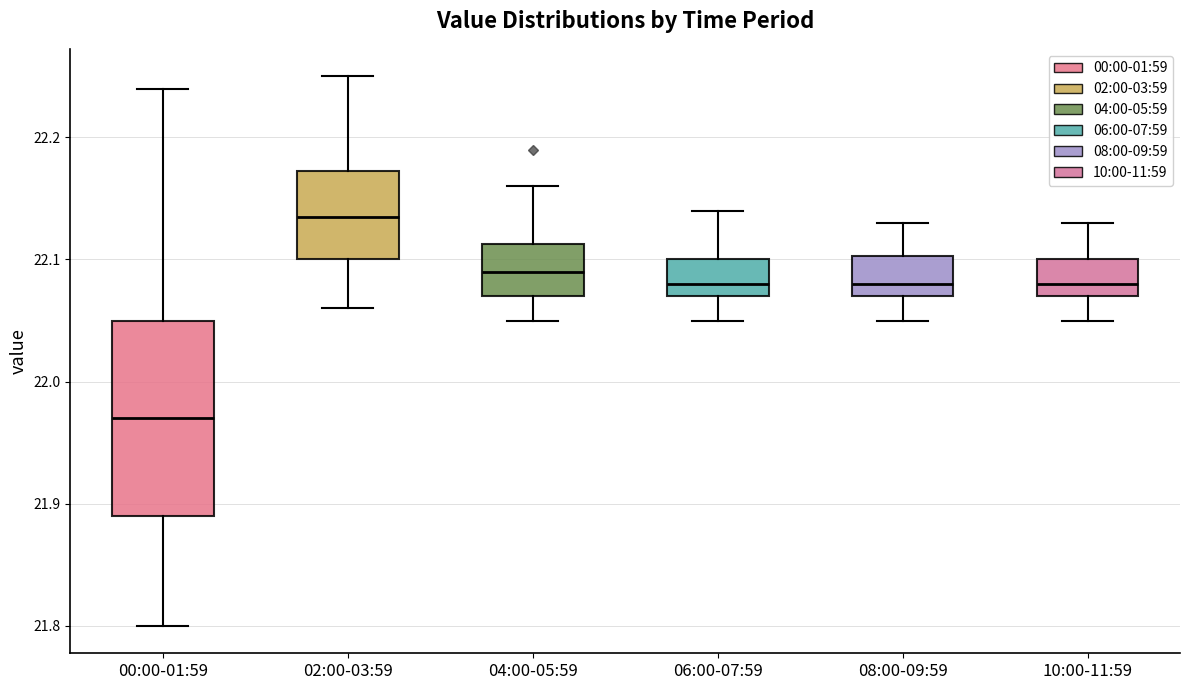

Reading left to right, read every box against the y-axis: the position of its median line, the range the box covers, and the ends of its whiskers. The values are not printed on the chart, so give them approximately, as read against the axis.

00:00-01:59: median 21.97, box 21.89 to 22.05, whiskers 21.80 to 22.24
02:00-03:59: median 22.14, box 22.10 to 22.17, whiskers 22.06 to 22.25
04:00-05:59: median 22.09, box 22.07 to 22.11, whiskers 22.05 to 22.16
06:00-07:59: median 22.08, box 22.07 to 22.10, whiskers 22.05 to 22.14
08:00-09:59: median 22.08, box 22.07 to 22.10, whiskers 22.05 to 22.13
10:00-11:59: median 22.08, box 22.07 to 22.10, whiskers 22.05 to 22.13